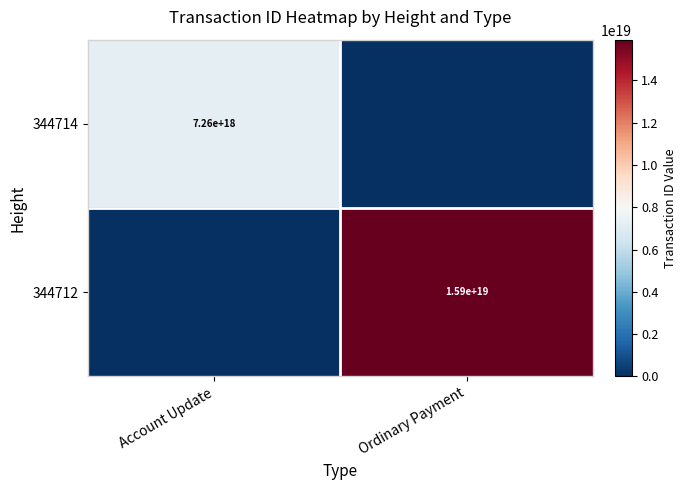

At how many categories does at least one series exceed 7481019706966691840?

1